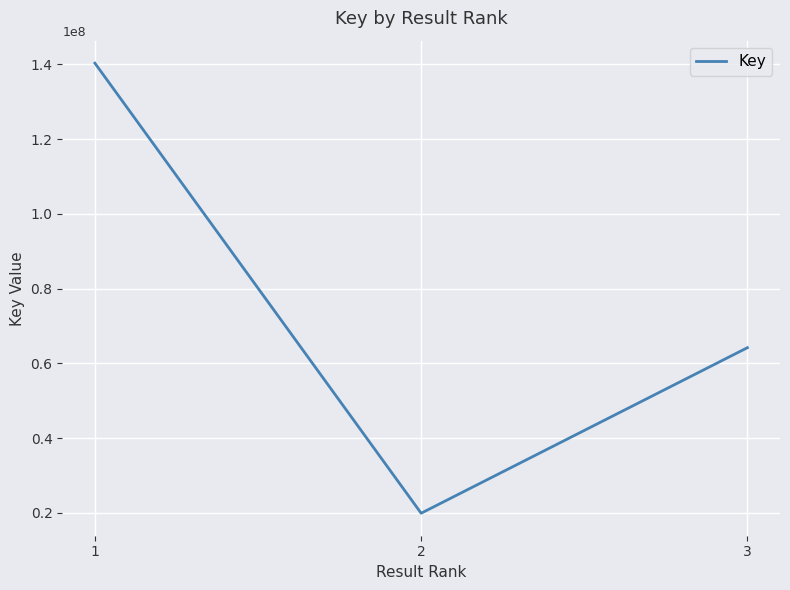

What is the sum of the values at 1 and 3?

204475487